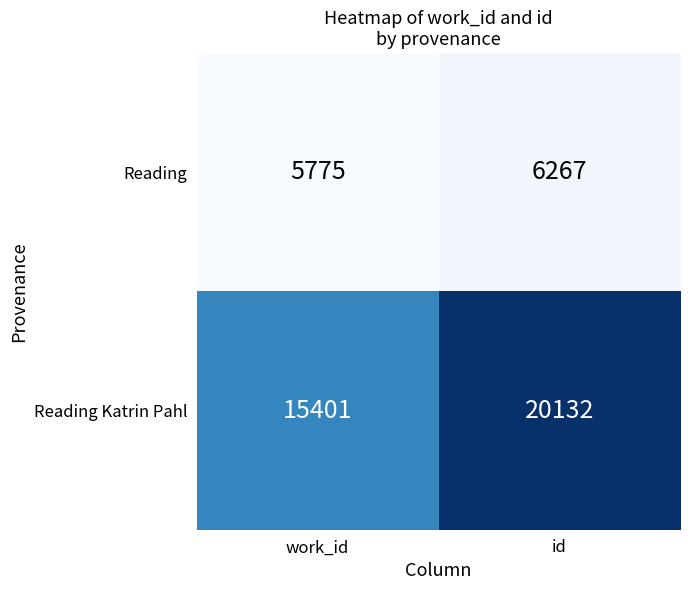

At how many categories does at least one series exceed 12258?

2